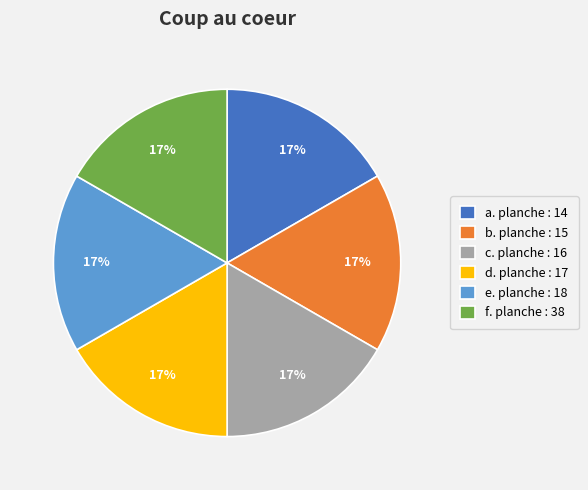

To the nearest percent, what portion does c. planche : 16 represent?

17%